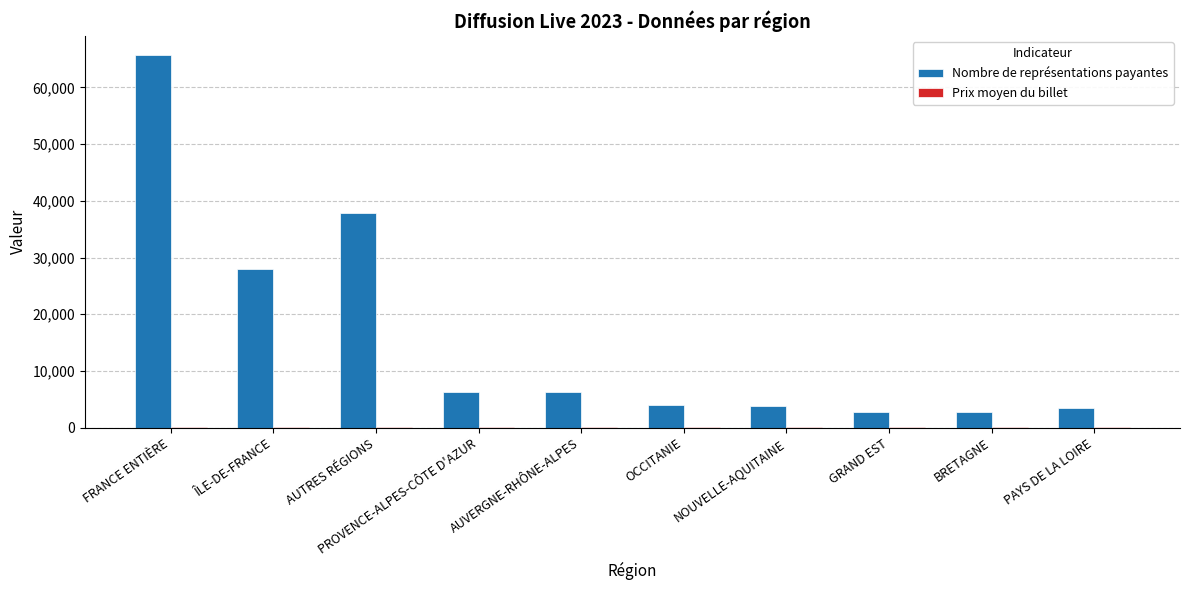

The Nombre de représentations payantes series shows 37855.0 at AUTRES RÉGIONS. True or false?

True